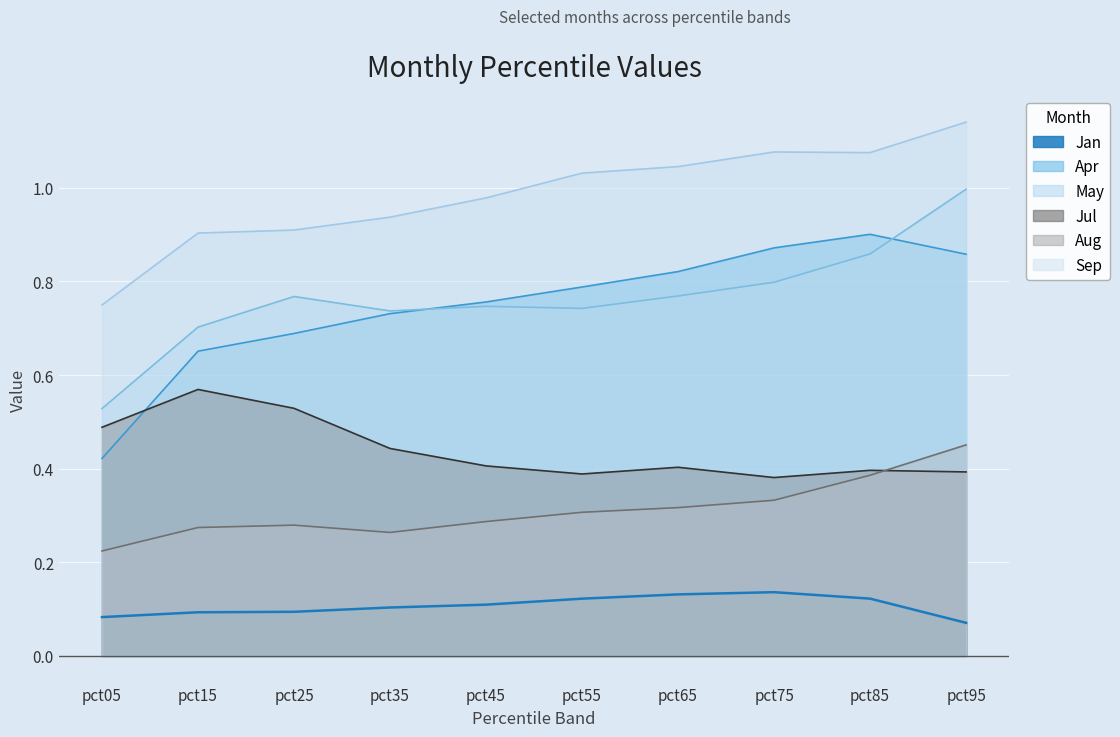

Which category has the highest value in the Jul series?

pct15